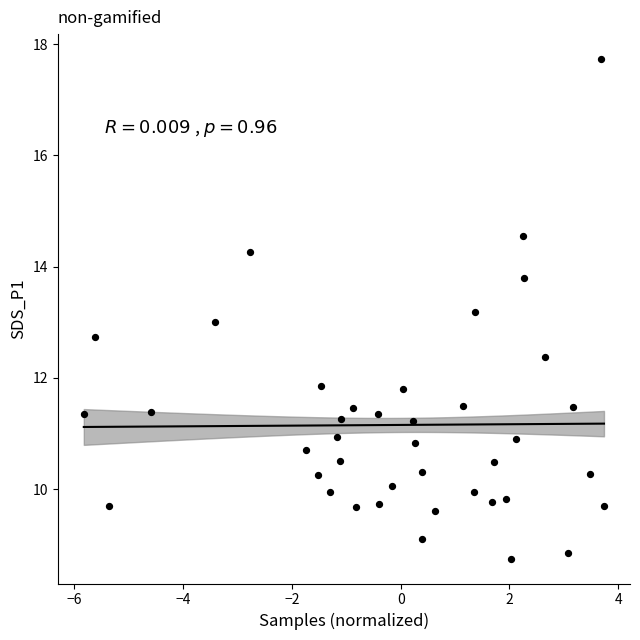

Count the number of points in this scatter plot.

40